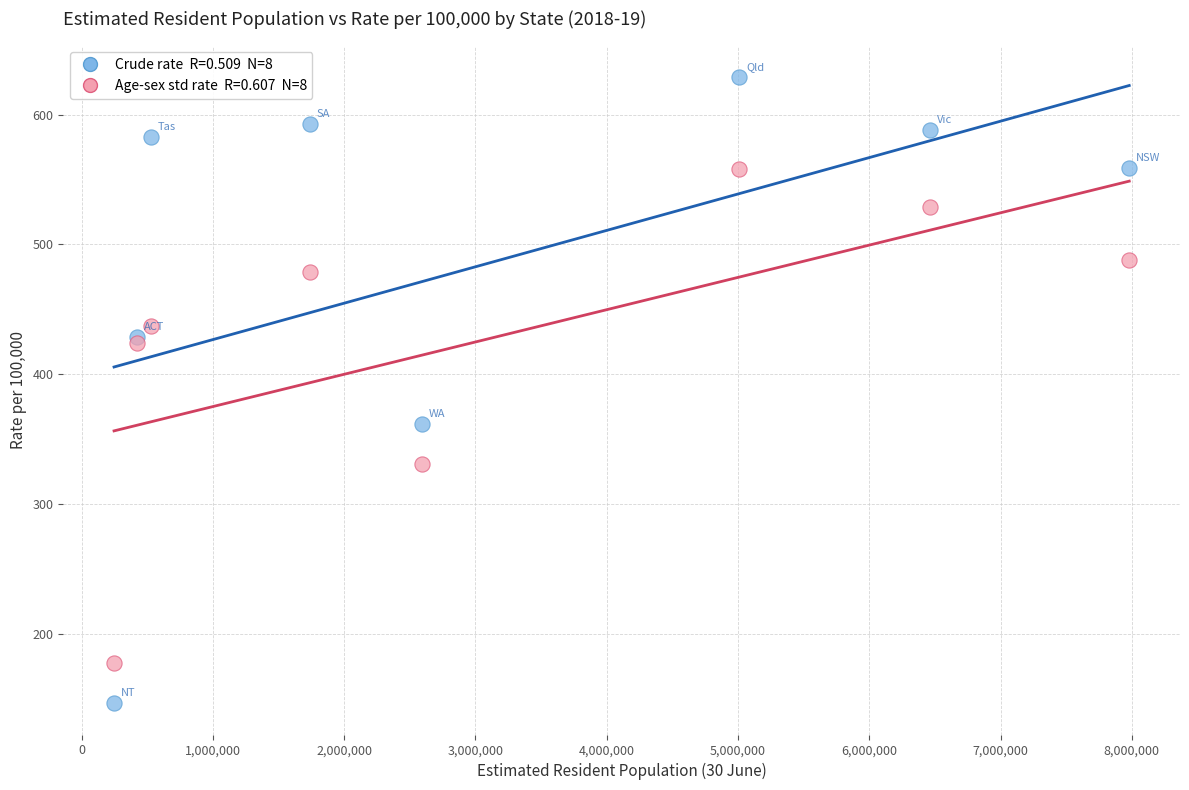

Across all series, what Y value is closest to 388?

362